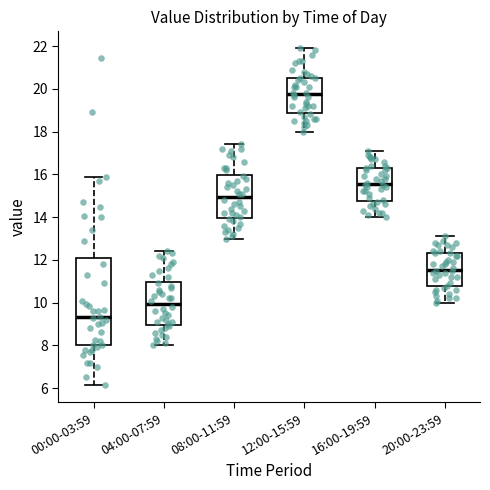

Reading left to right, transcribe this box plot: for each box, give where its median line is, the range the box spans, and where its two whiskers end, as read against the y-axis. The values are not printed on the chart, so give them approximately, as read against the axis.

00:00-03:59: median 9.4, box 8.0 to 12.0, whiskers 6.2 to 15.8
04:00-07:59: median 10.0, box 9.0 to 11.0, whiskers 8.0 to 12.4
08:00-11:59: median 15.0, box 14.0 to 16.0, whiskers 13.0 to 17.4
12:00-15:59: median 19.8, box 18.8 to 20.6, whiskers 18.0 to 22.0
16:00-19:59: median 15.6, box 14.8 to 16.4, whiskers 14.0 to 17.2
20:00-23:59: median 11.6, box 10.8 to 12.4, whiskers 10.0 to 13.2